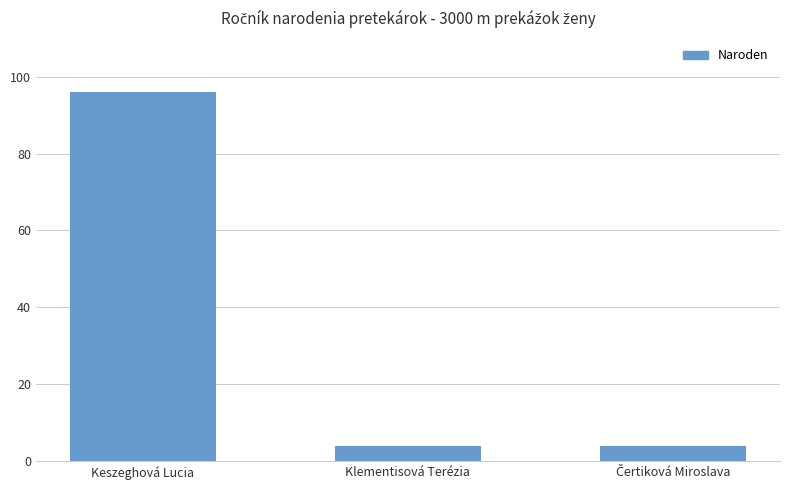

Reading left to right, list all the values displayed in this chart.

96	4	4